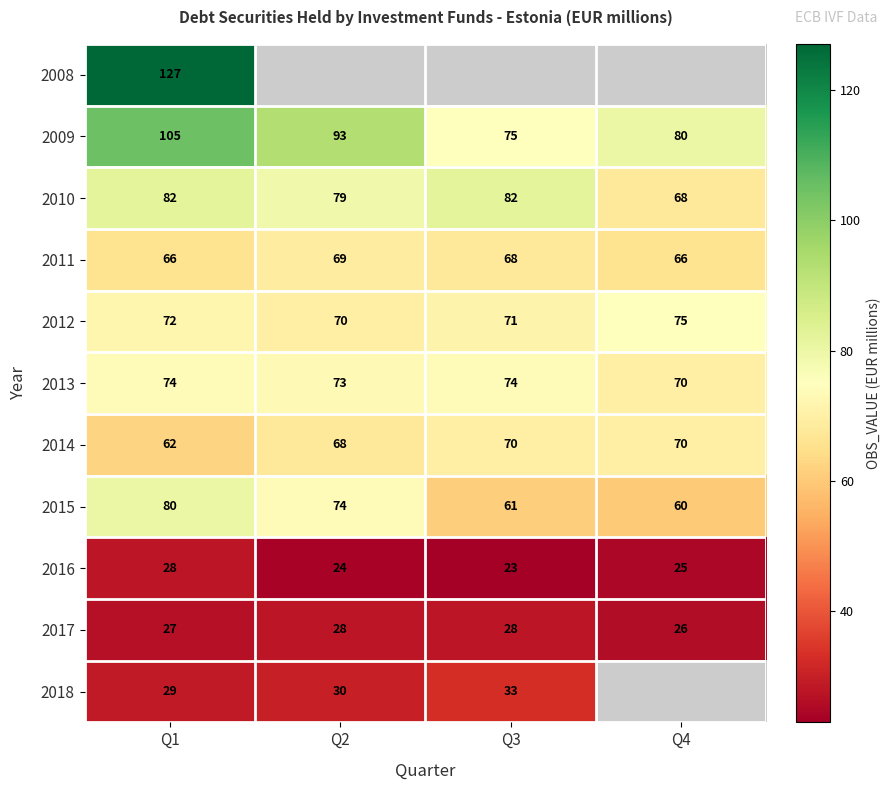

The value of 2009 at Q2 is 93. True or false?

True